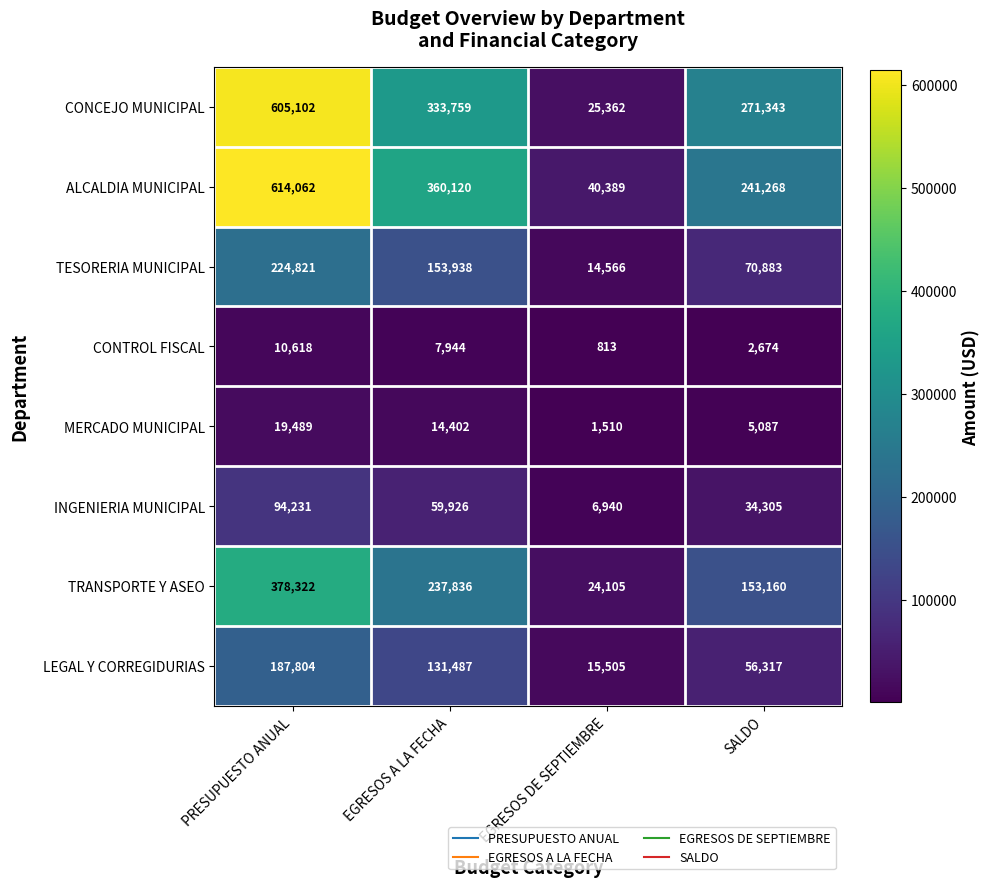

Which series has the largest range (max minus min)?

CONCEJO MUNICIPAL